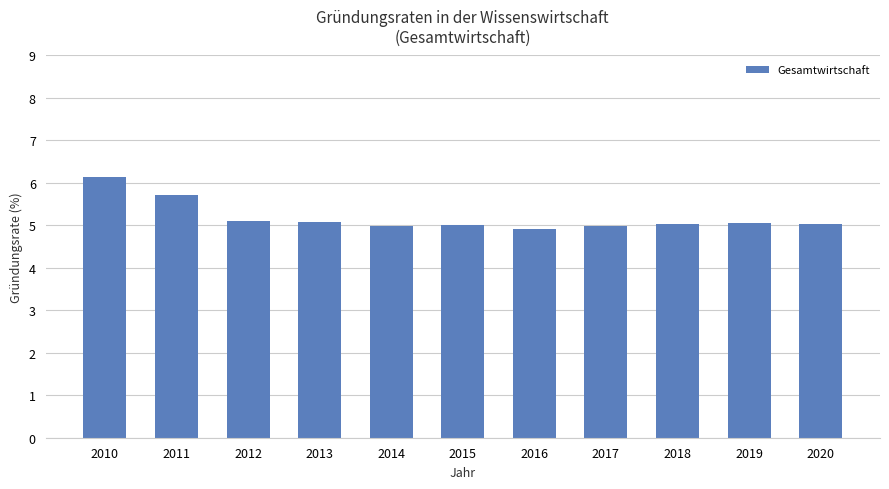

Are the bars horizontal?

No